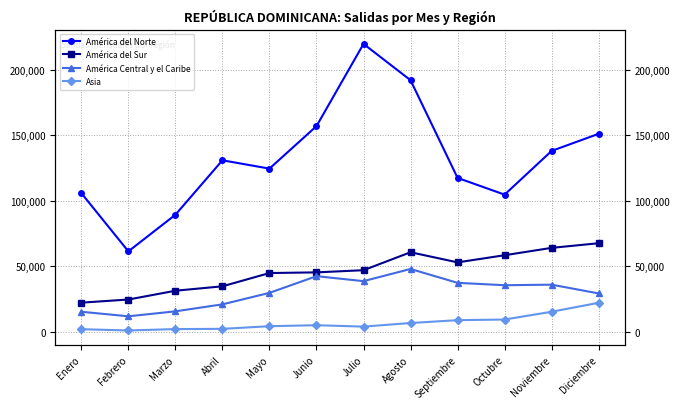

Read the América del Sur value at Noviembre.

64092